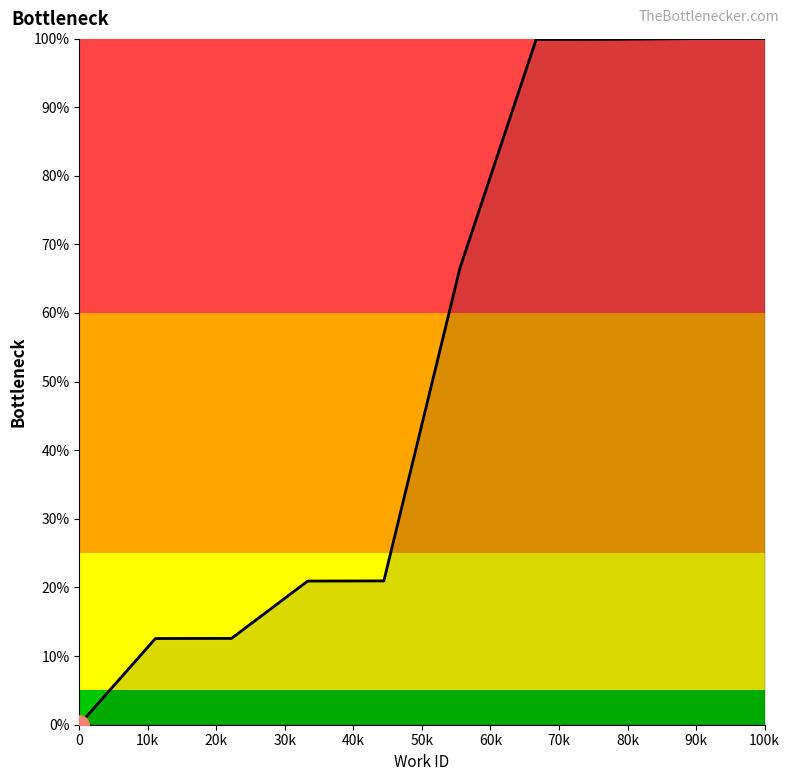

What is the difference between the maximum and minimum values?

100.0